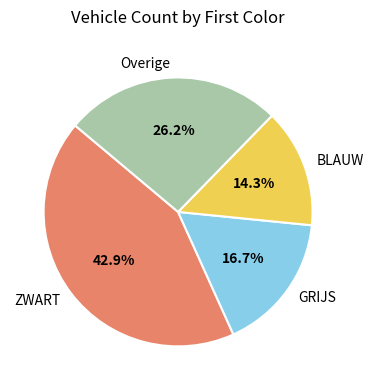

Between Overige and GRIJS, which is larger?

Overige